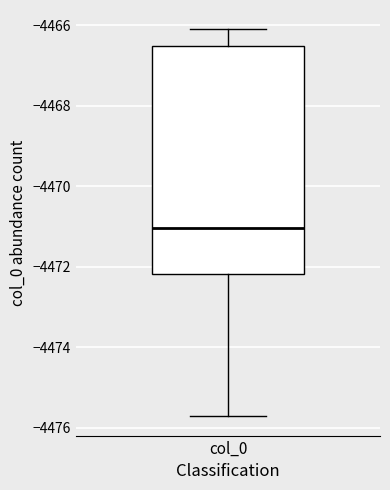

Read this box plot against the y-axis: the position of the median line, the range covered by the box, and the ends of both whiskers. The values are not printed on the chart, so give them approximately, as read against the axis.

median -4471.0, box -4472.2 to -4466.6, whiskers -4475.8 to -4466.2